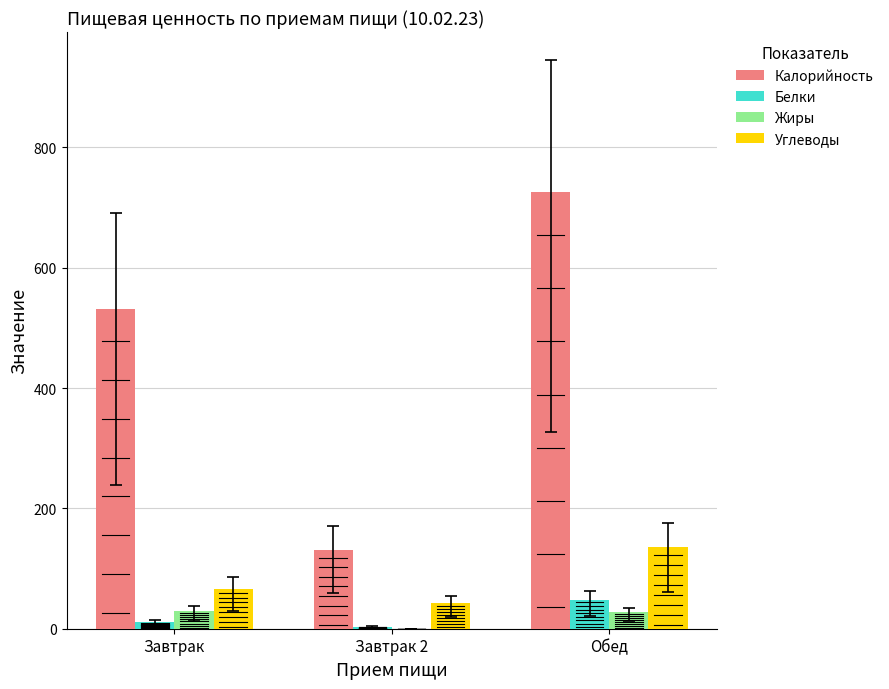

At which label is Жиры closest to 14?

Обед